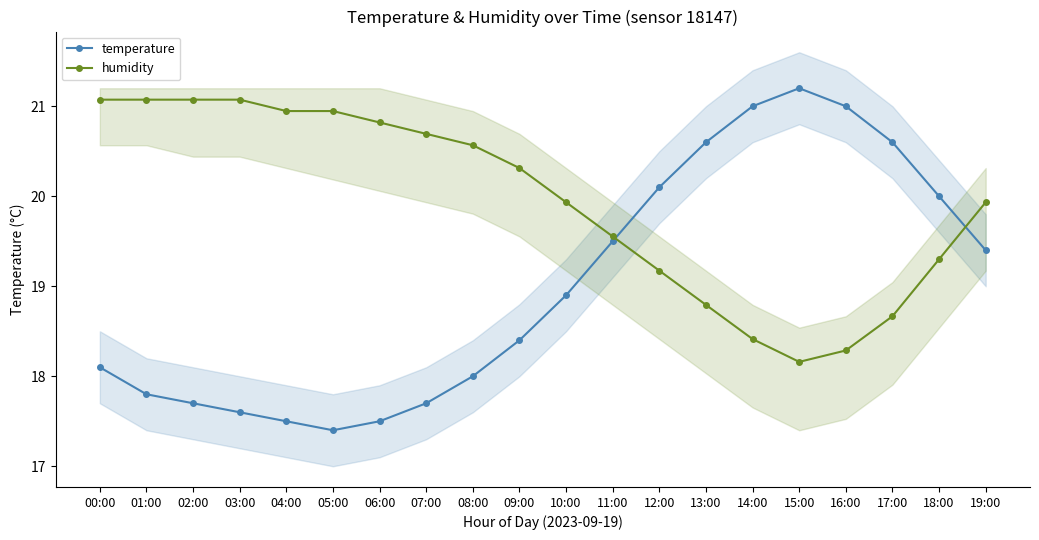

What is the sum of the humidity values at 13:00 and 14:00?

37.2